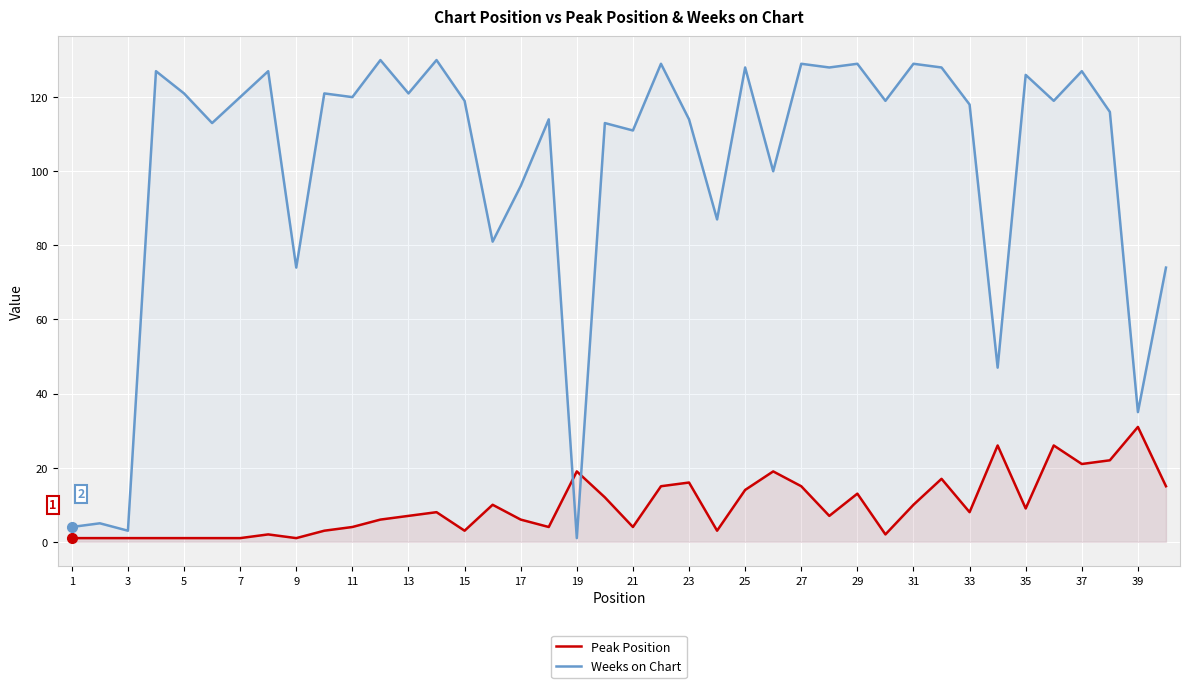

True or false: Peak Position and Weeks on Chart intersect in this chart.

True